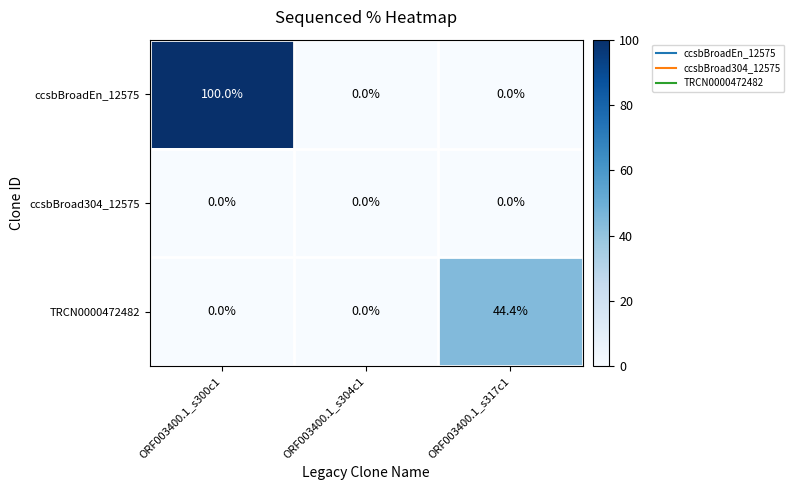

Which series has the largest range (max minus min)?

ccsbBroadEn_12575